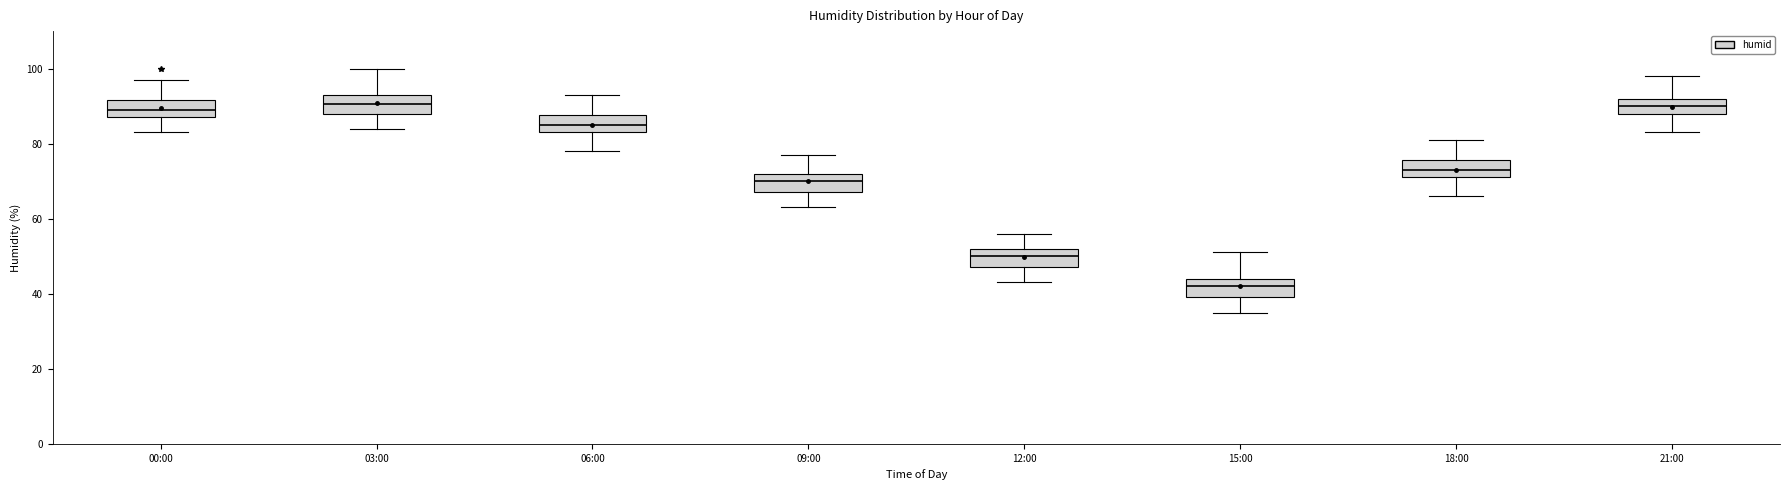

Which box has the lowest median line?

15:00